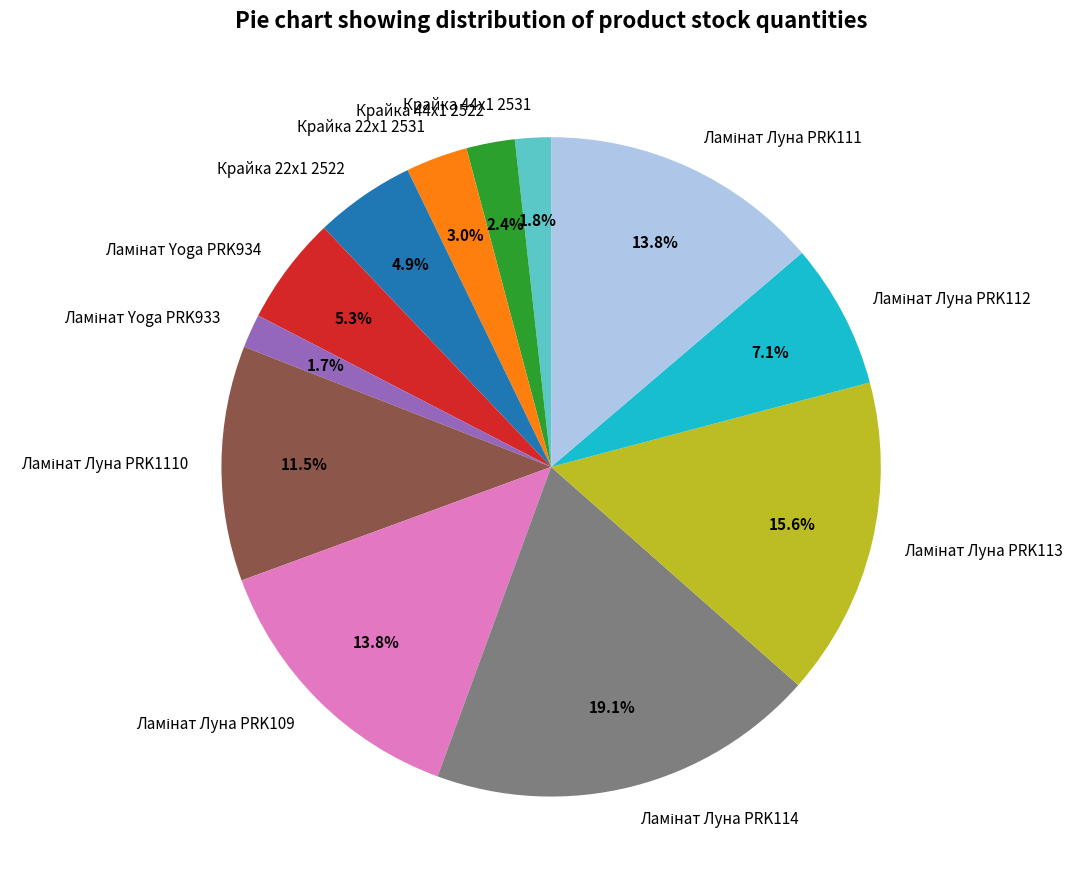

Does Крайка 44x1 2522 account for over 50% of the chart?

No